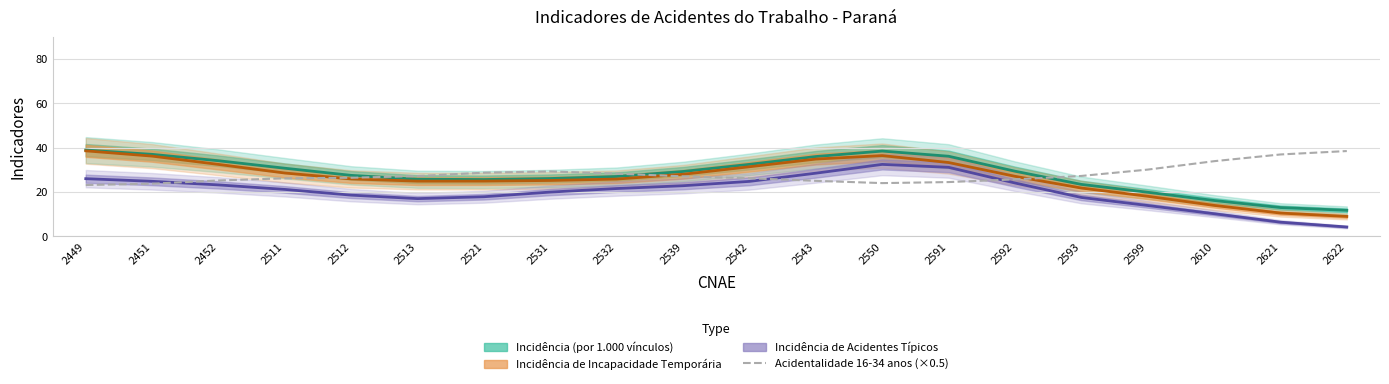

Where is the data nearest to the value 30?

2599